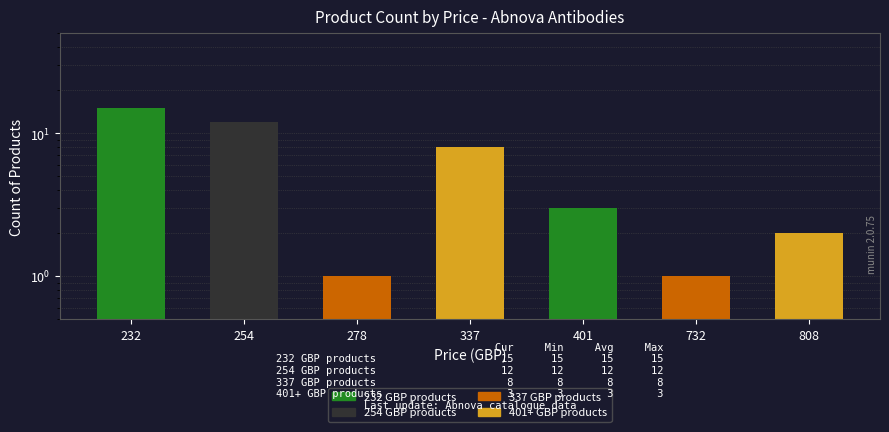

List the labels in order of value, smallest first.

278, 732, 808, 401, 337, 254, 232